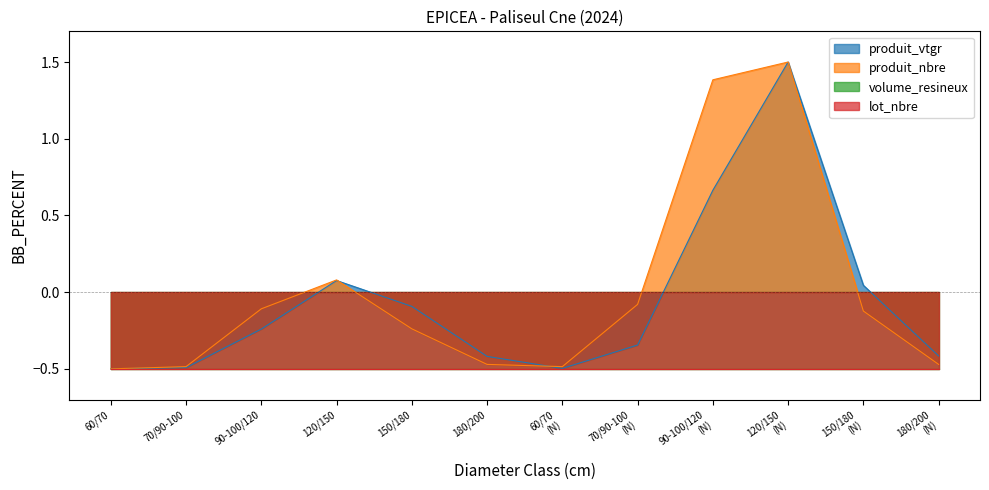

Where does the produit_nbre series first go above 0?

120/150